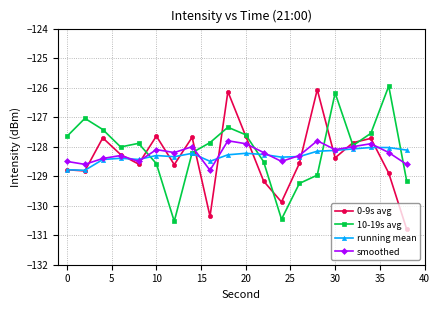

At how many categories does at least one series exceed -130?

20